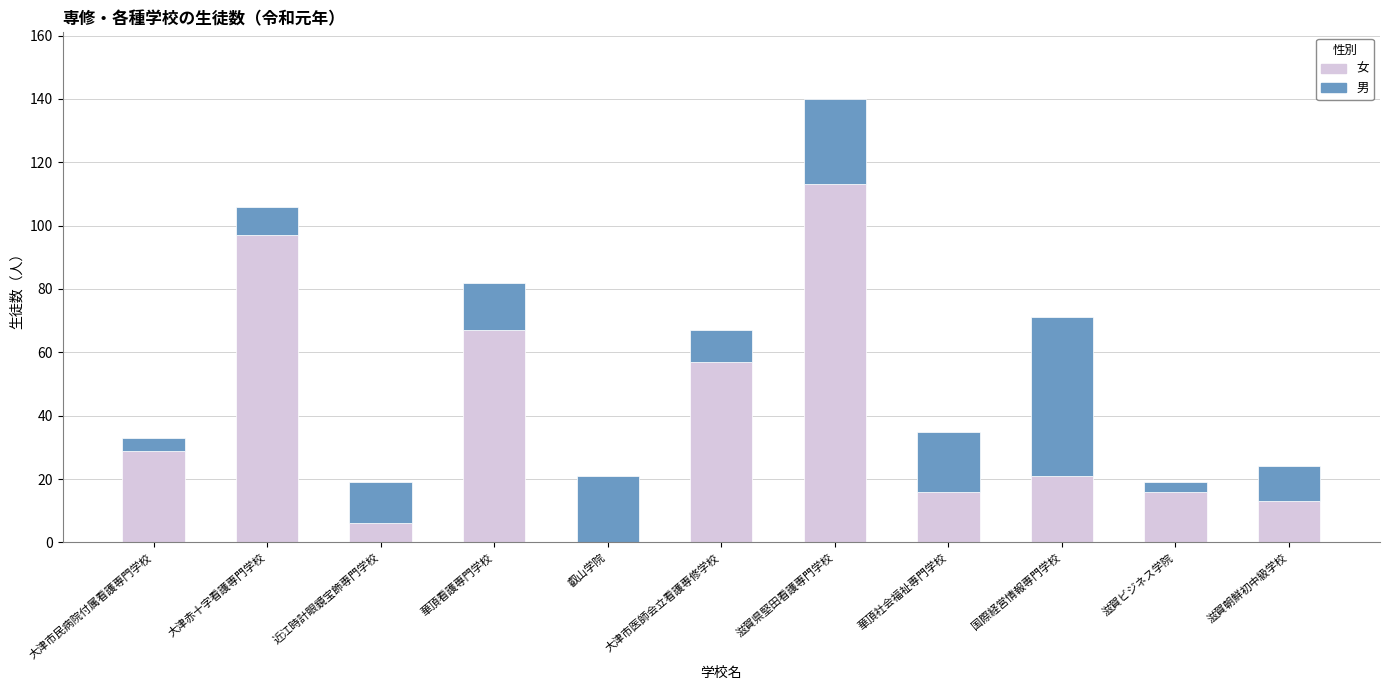

What is the maximum value for 女?

113